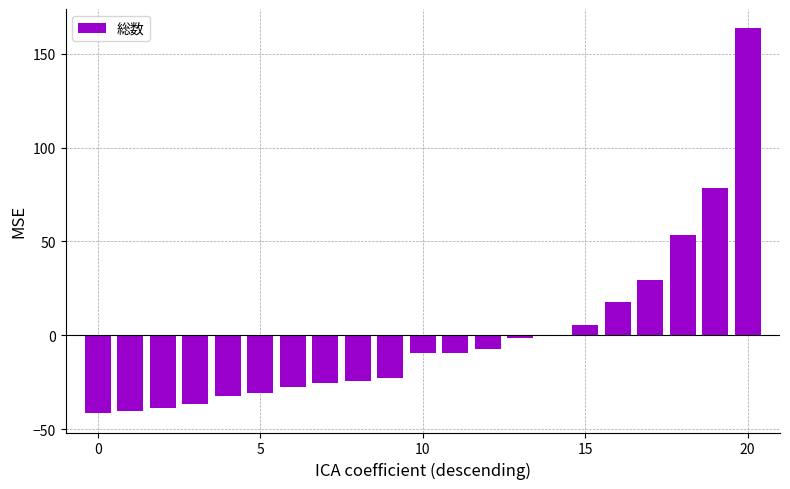

How many data points does each series have?

21